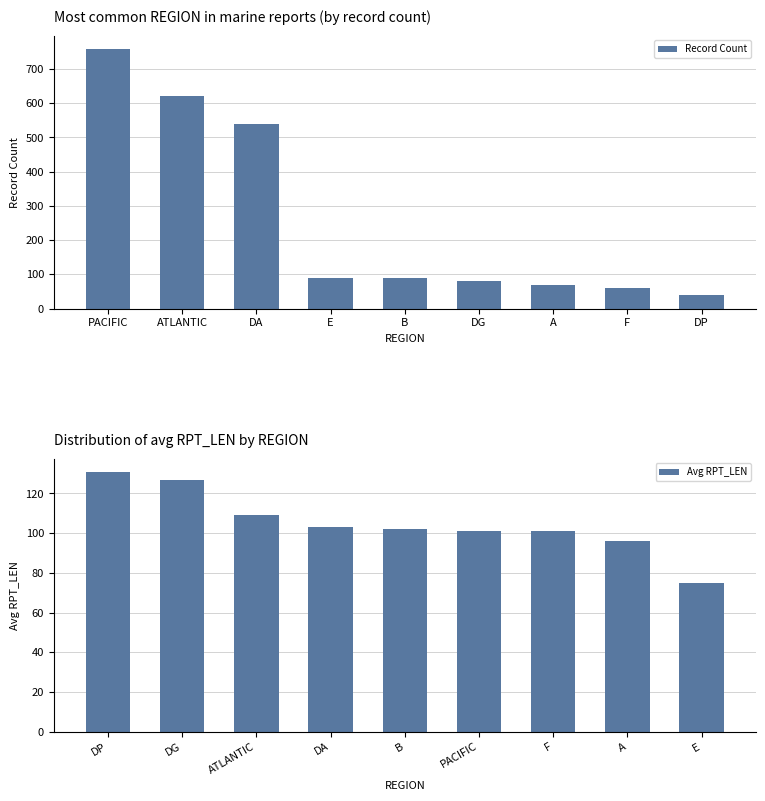

True or false: Record Count has a value of 70 at A.

True